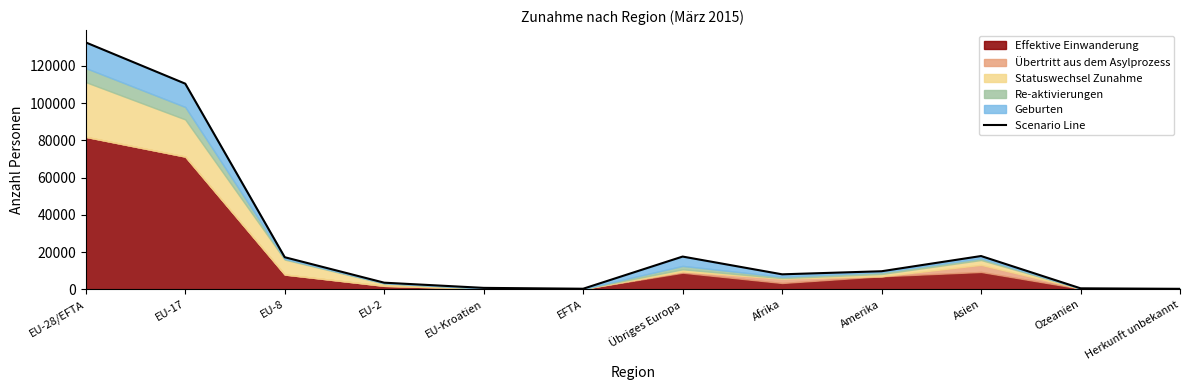

Reading left to right, what are all the values shown in this chart?

EU-28/EFTA=132569	EU-17=110439	EU-8=17292	EU-2=3621	EU-Kroatien=839	EFTA=378	Übriges Europa=17642	Afrika=8114	Amerika=9764	Asien=17928	Ozeanien=603	Herkunft unbekannt=330